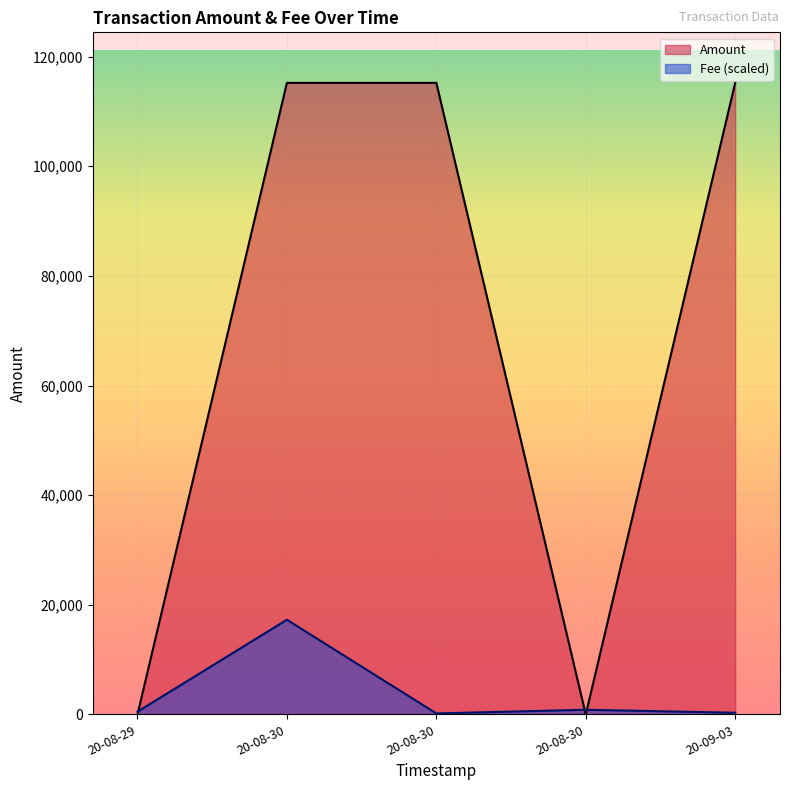

Which has a higher value, 2020-08-29 21:06:45 or 2020-09-03 14:42:06?

2020-09-03 14:42:06